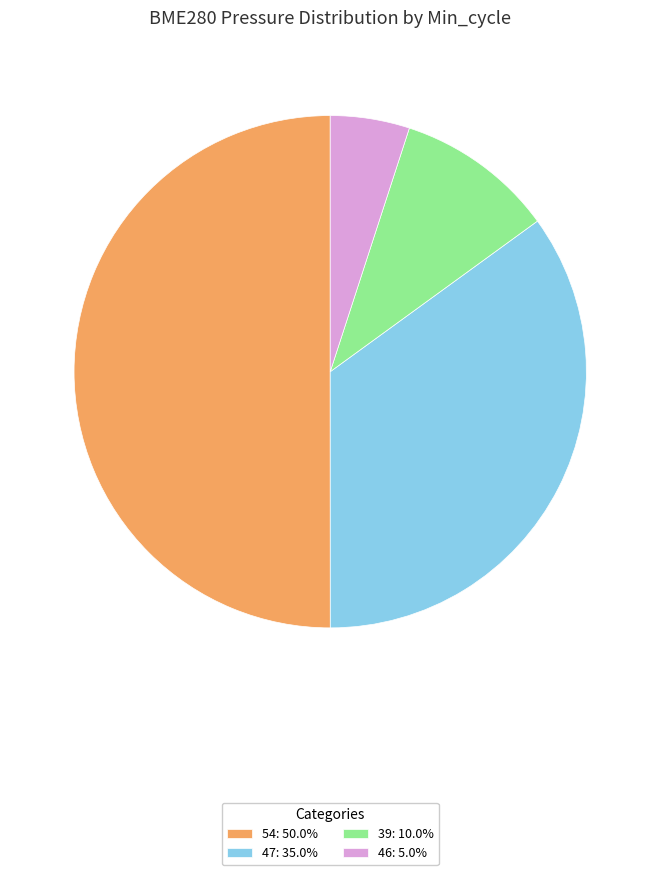

Combined, do 46: 5.0% and 54: 50.0% account for over 50%?

Yes